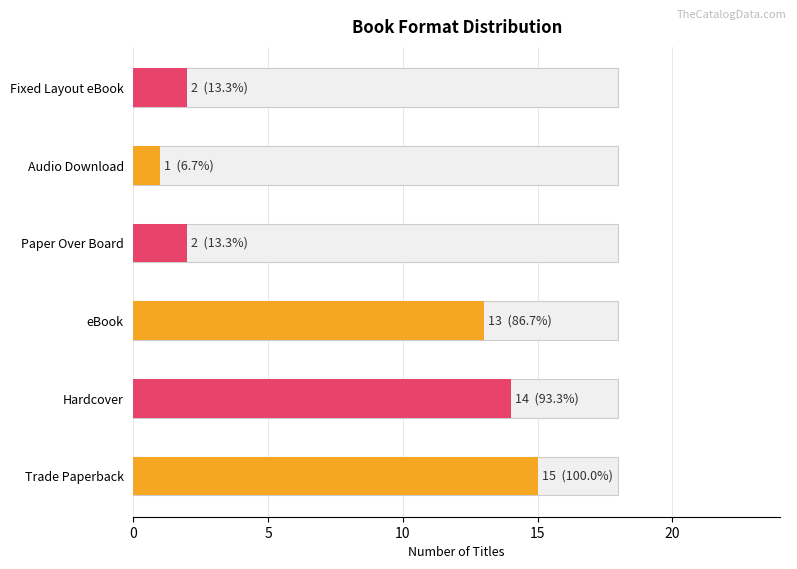

Between Audio Download and Paper Over Board, which is larger?

Paper Over Board